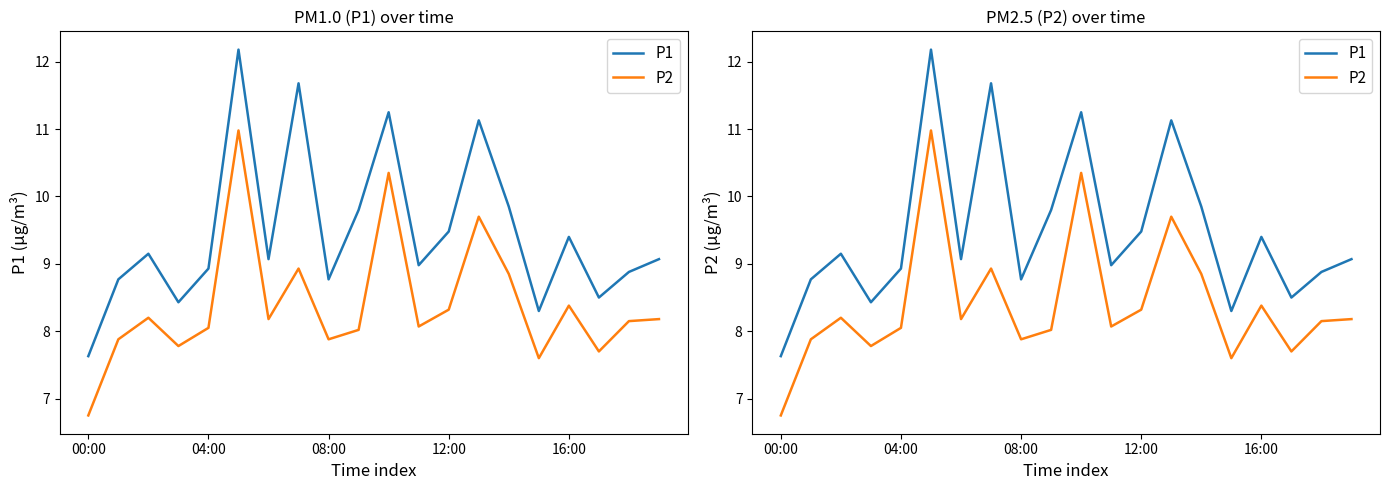

Which series has the largest total across all categories?

P1